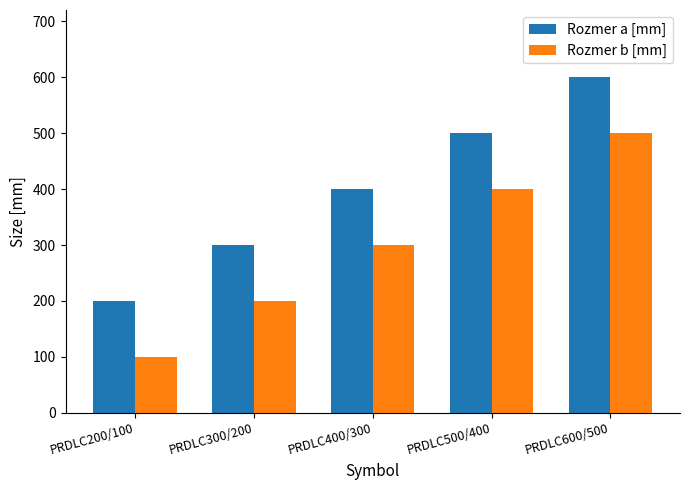

What is the average value of the Rozmer a [mm] series?

400